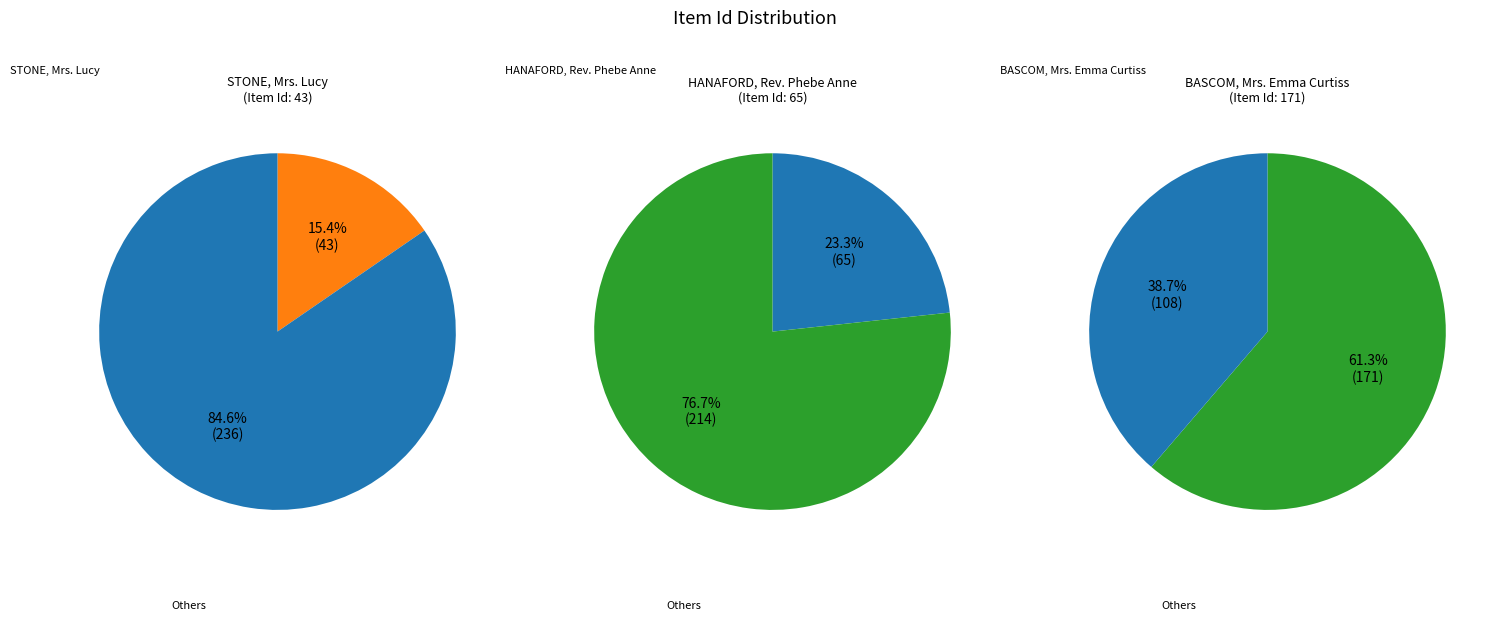

Rank the categories by value from lowest to highest.

STONE, Mrs. Lucy, HANAFORD, Rev. Phebe Anne, BASCOM, Mrs. Emma Curtiss